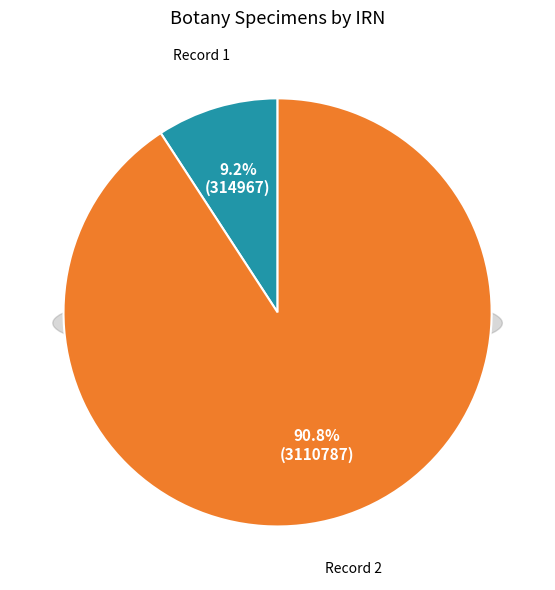

Count the number of slices in the pie.

2